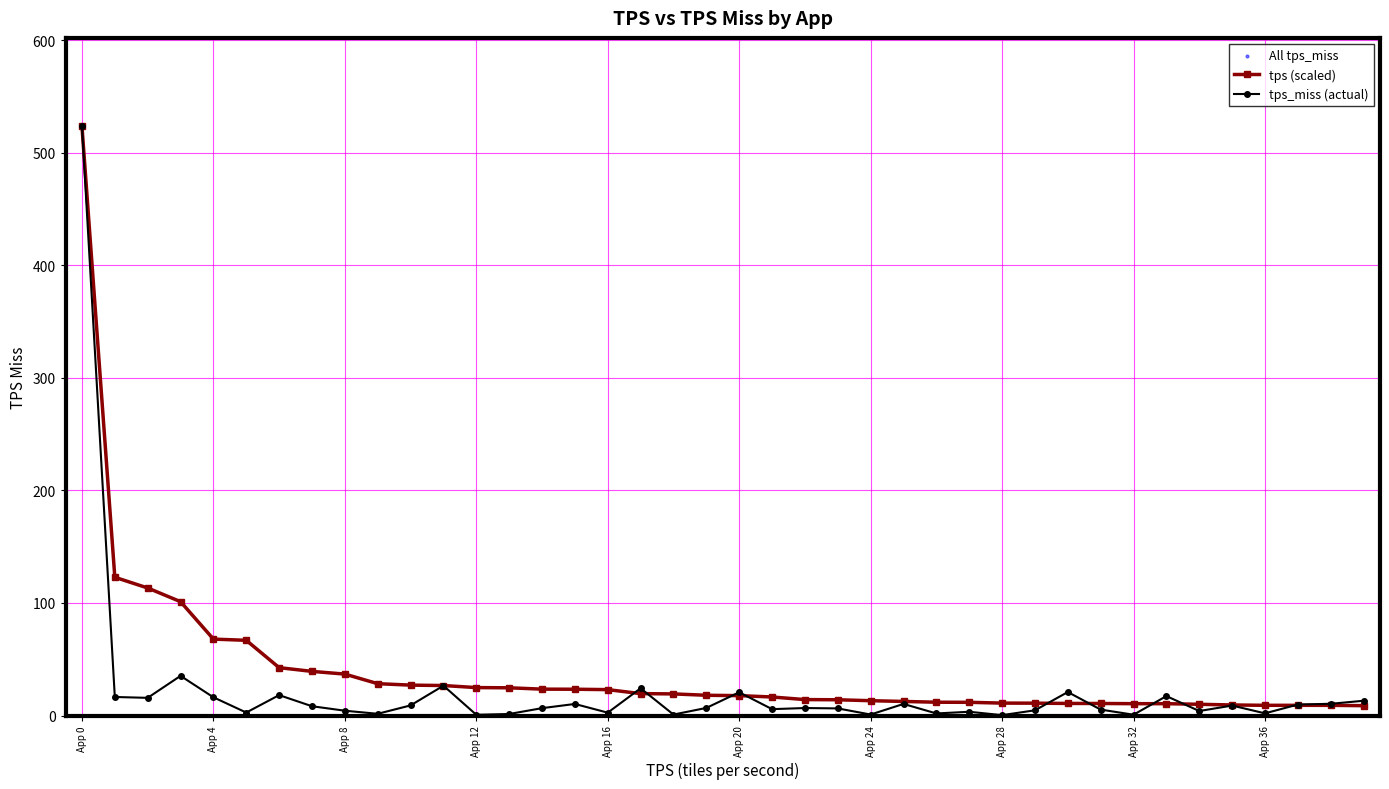

Which series has the largest range (max minus min)?

tps_miss (actual)